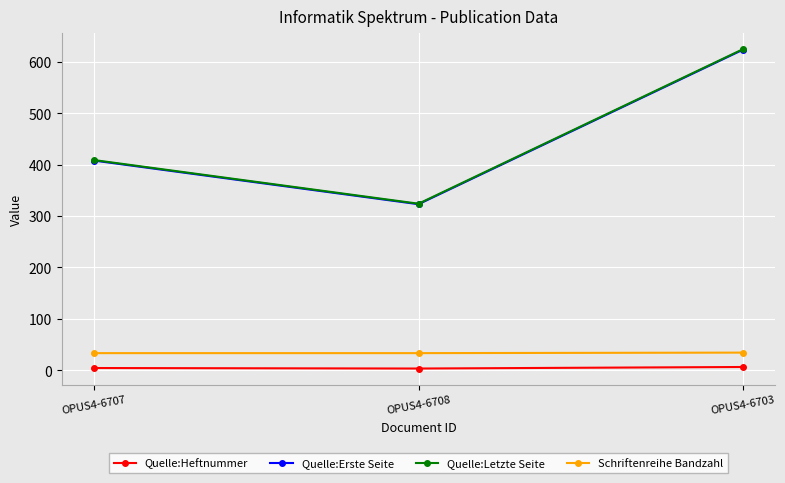

The Quelle:Erste Seite series shows 818 at OPUS4-6703. True or false?

False